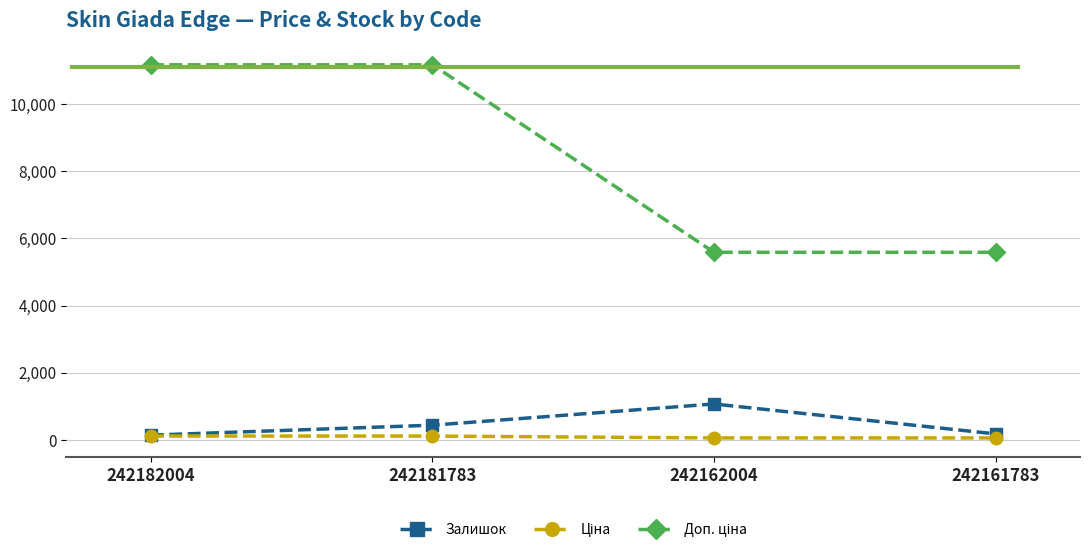

True or false: Залишок has more than 2 interior local peaks.

False